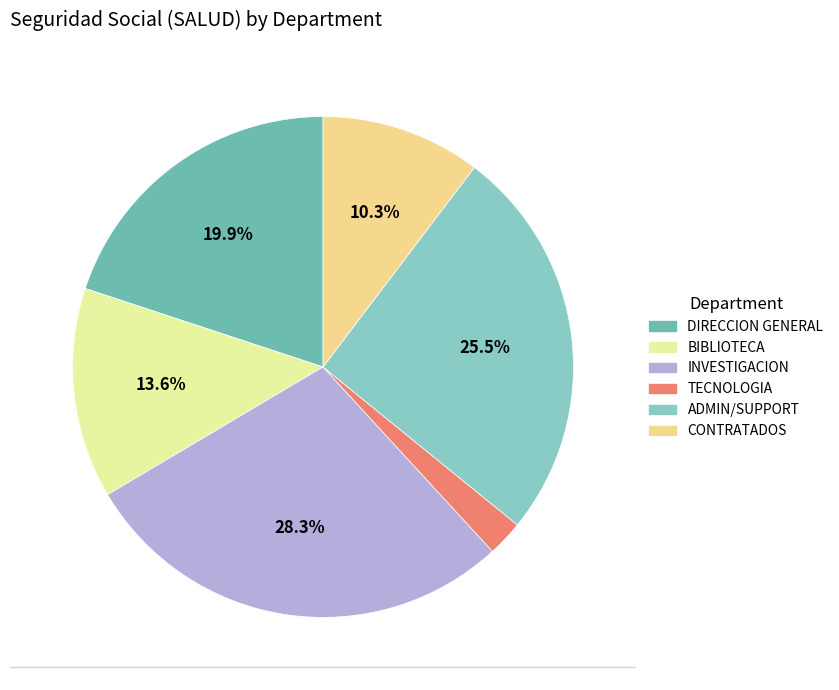

How many slices are in this pie chart?

6